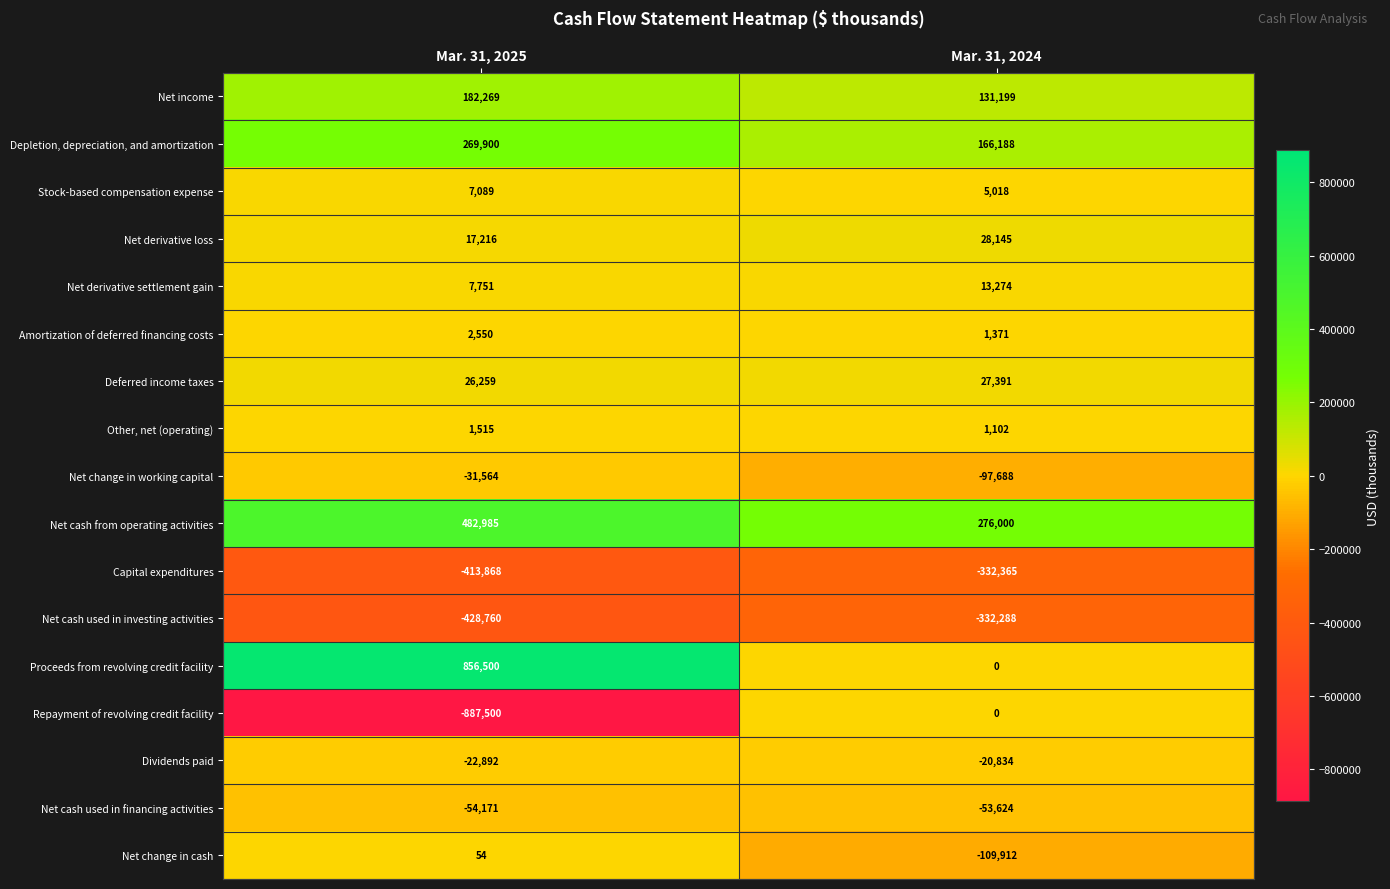

What is the total value across all series at Mar. 31, 2025?

15333